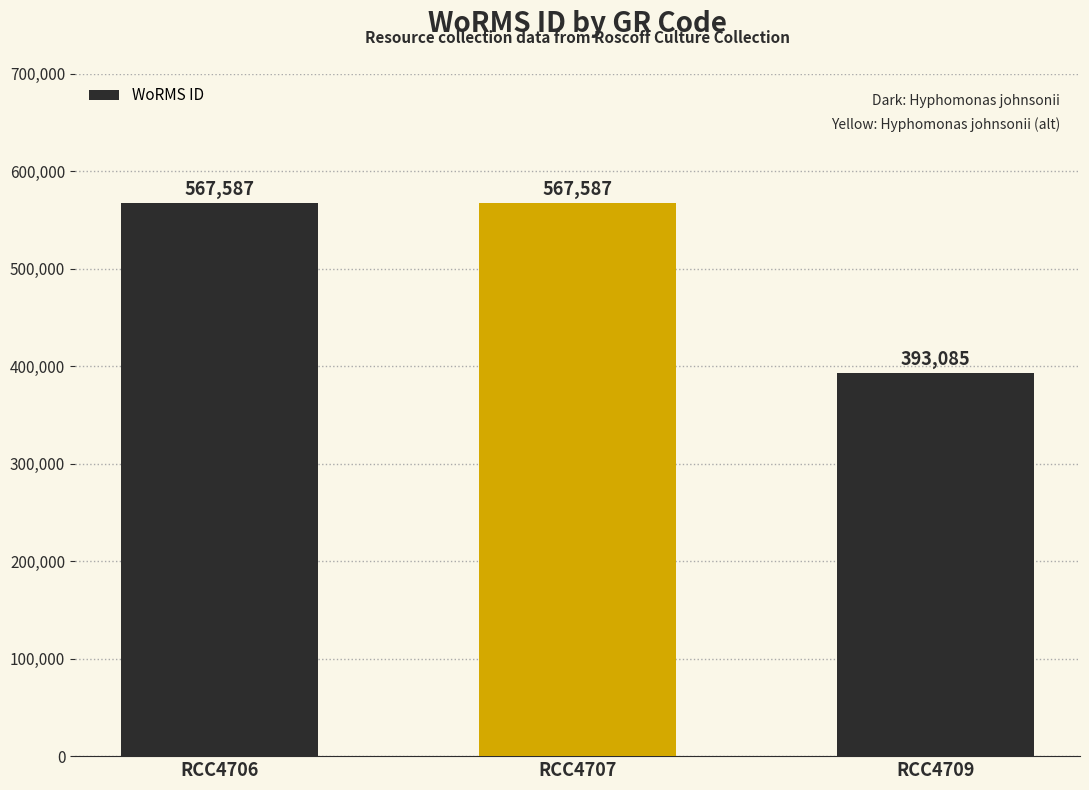

How many categories are shown in the chart?

3